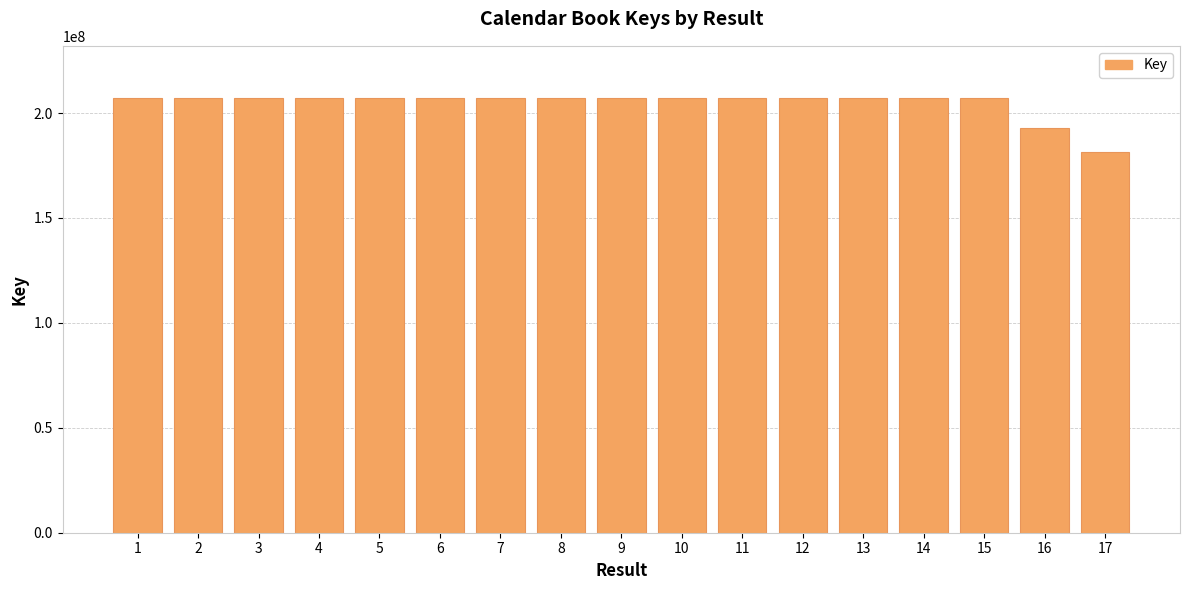

Is it true that the value at 12 is 124767044?

False